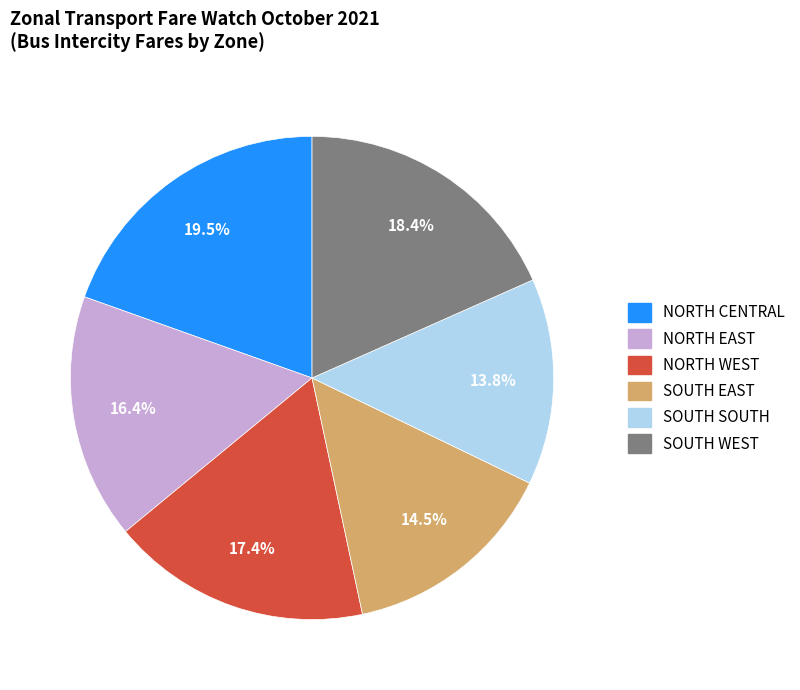

Which has a higher value, SOUTH WEST or SOUTH EAST?

SOUTH WEST